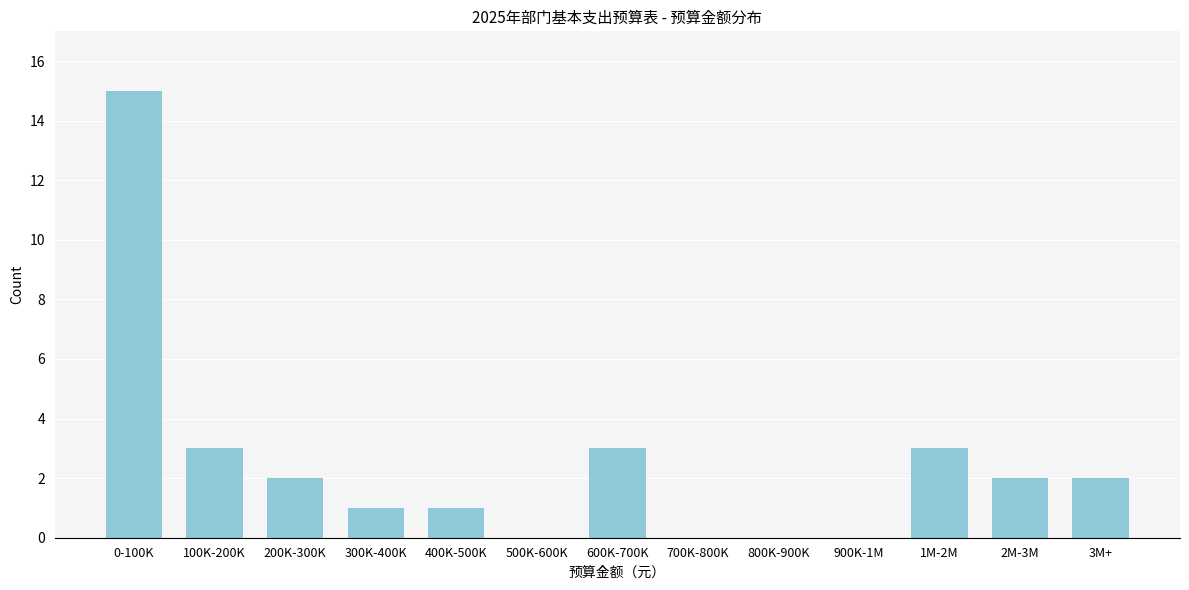

Reading right to left, extract all data points from this chart.

3M+=2	2M-3M=2	1M-2M=3	900K-1M=0	800K-900K=0	700K-800K=0	600K-700K=3	500K-600K=0	400K-500K=1	300K-400K=1	200K-300K=2	100K-200K=3	0-100K=15